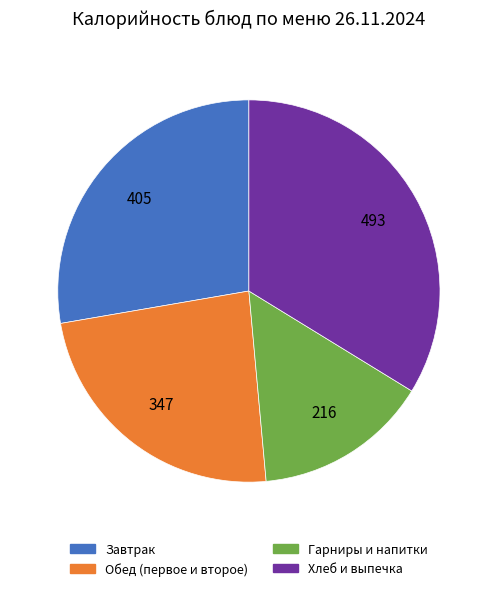

Is there a majority slice in this chart?

No